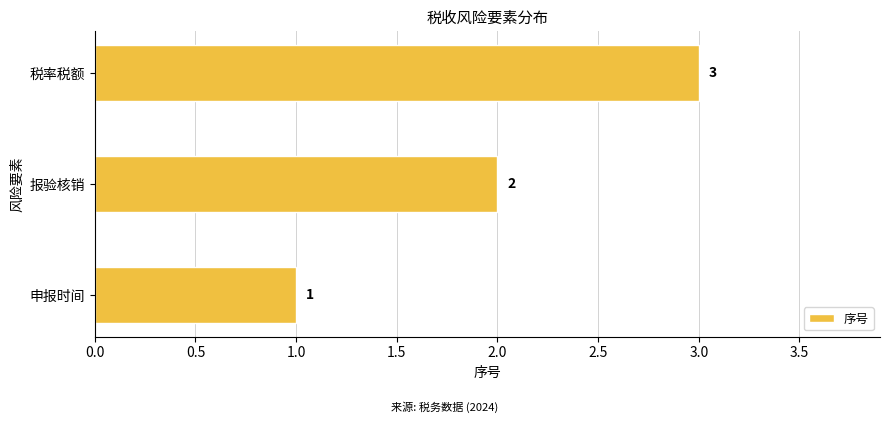

What is the ratio of the value at 税率税额 to the value at 申报时间?

3.0